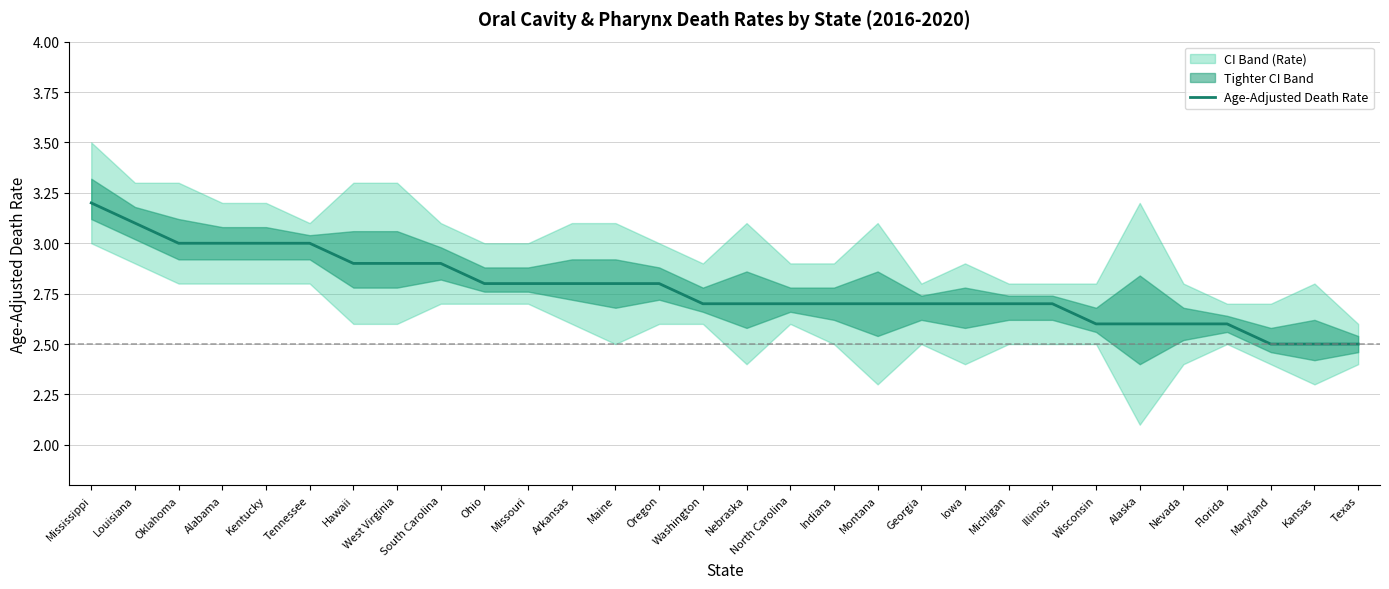

Is this an area chart (filled region under the line)?

No